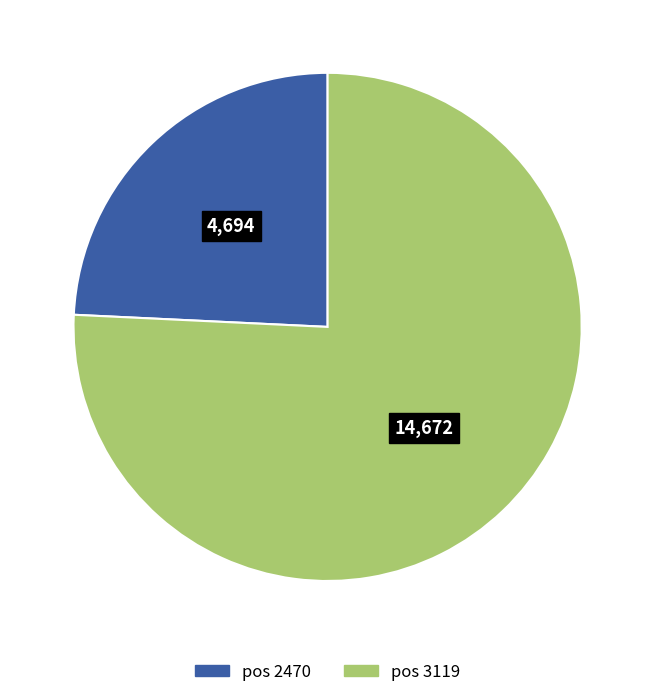

Is it true that pos 3119 is 76% of the pie?

True